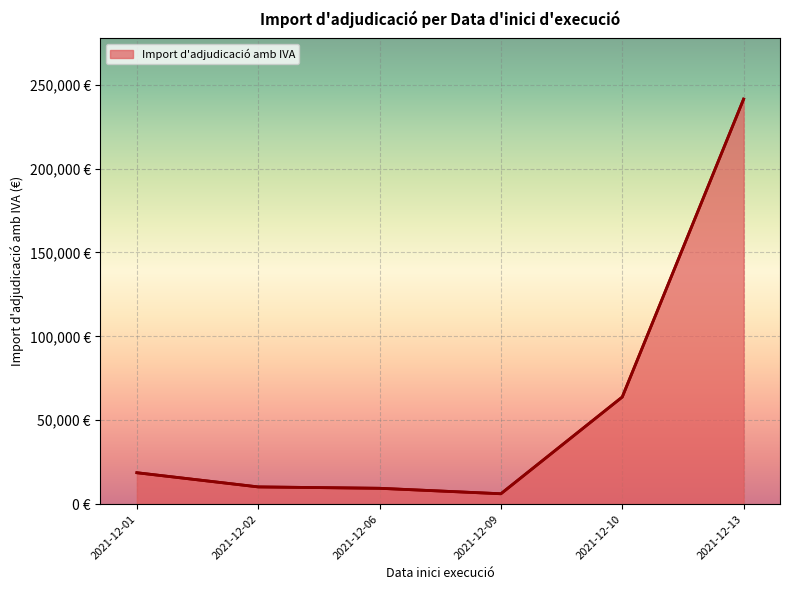

What is the value of the 4th point from the left?

6207.3